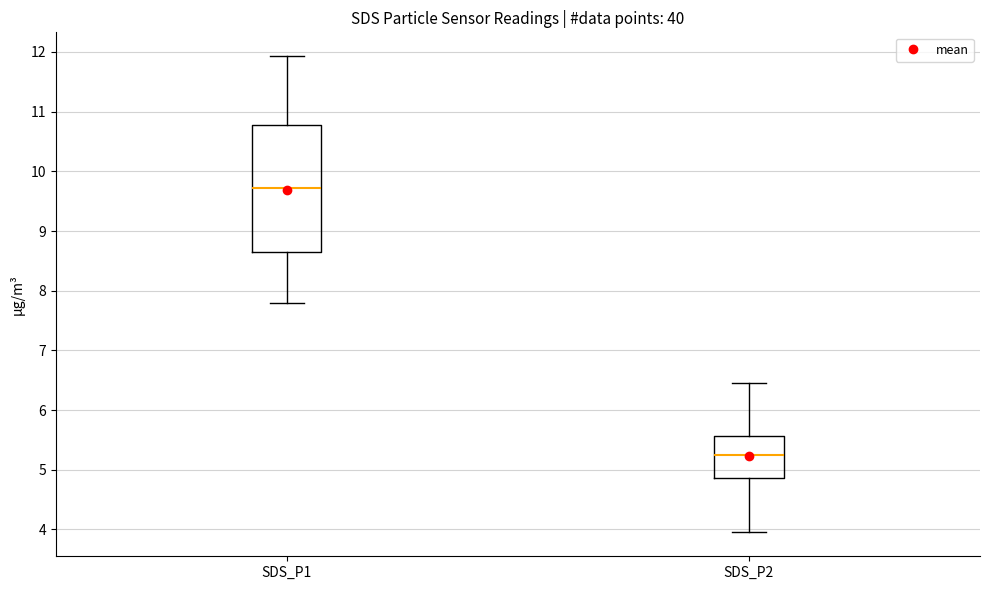

Reading left to right, transcribe this box plot: for each box, give where its median line is, the range the box spans, and where its two whiskers end, as read against the y-axis. The values are not printed on the chart, so give them approximately, as read against the axis.

SDS_P1: median 9.7, box 8.6 to 10.8, whiskers 7.8 to 11.9
SDS_P2: median 5.2, box 4.9 to 5.6, whiskers 4.0 to 6.5